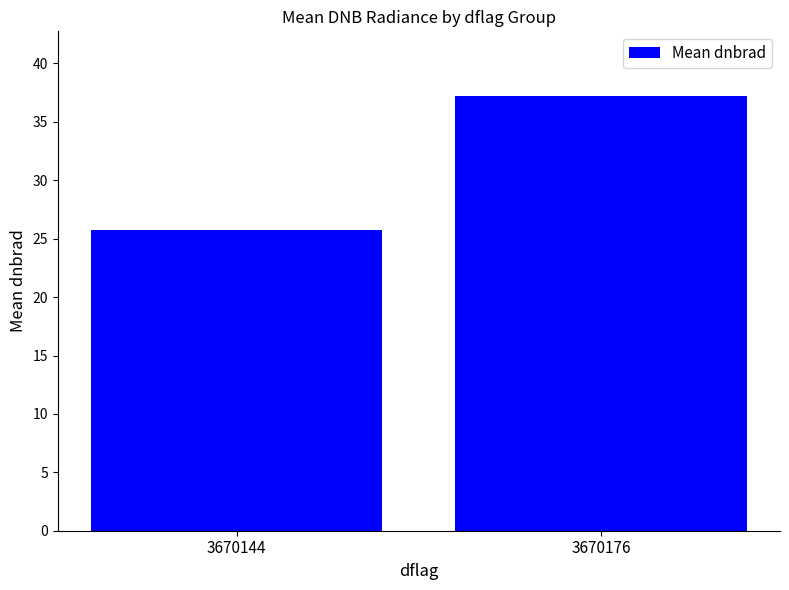

What is the difference between the maximum and minimum values?

11.4